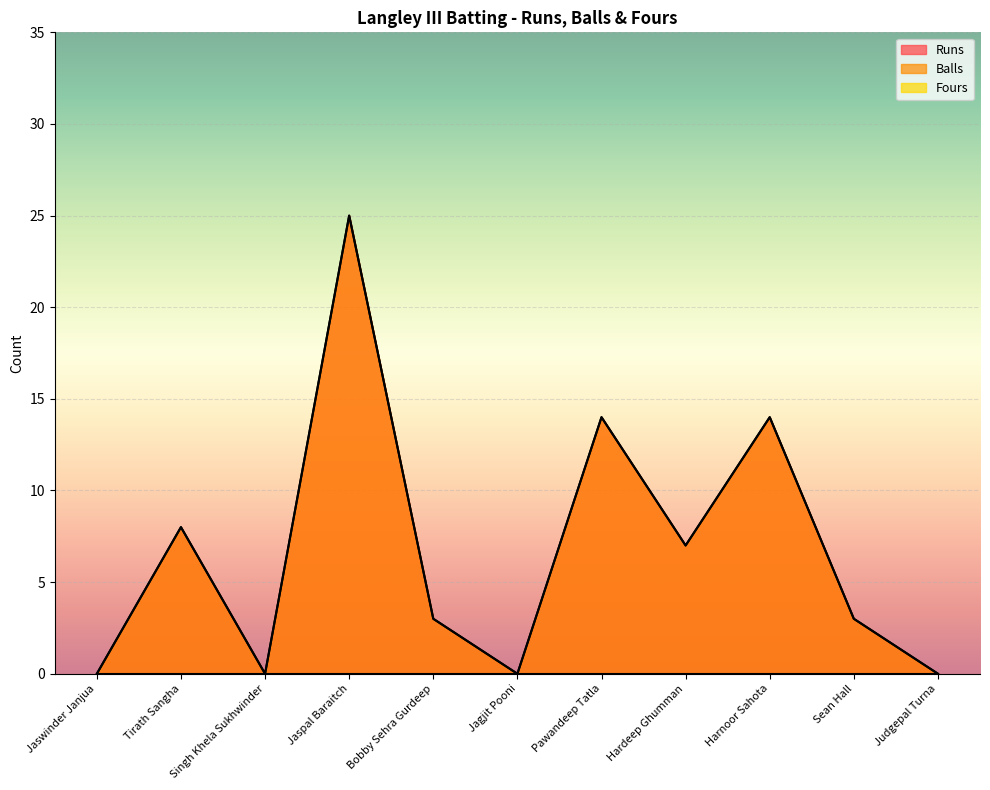

Read the Balls value at Harnoor Sahota.

14